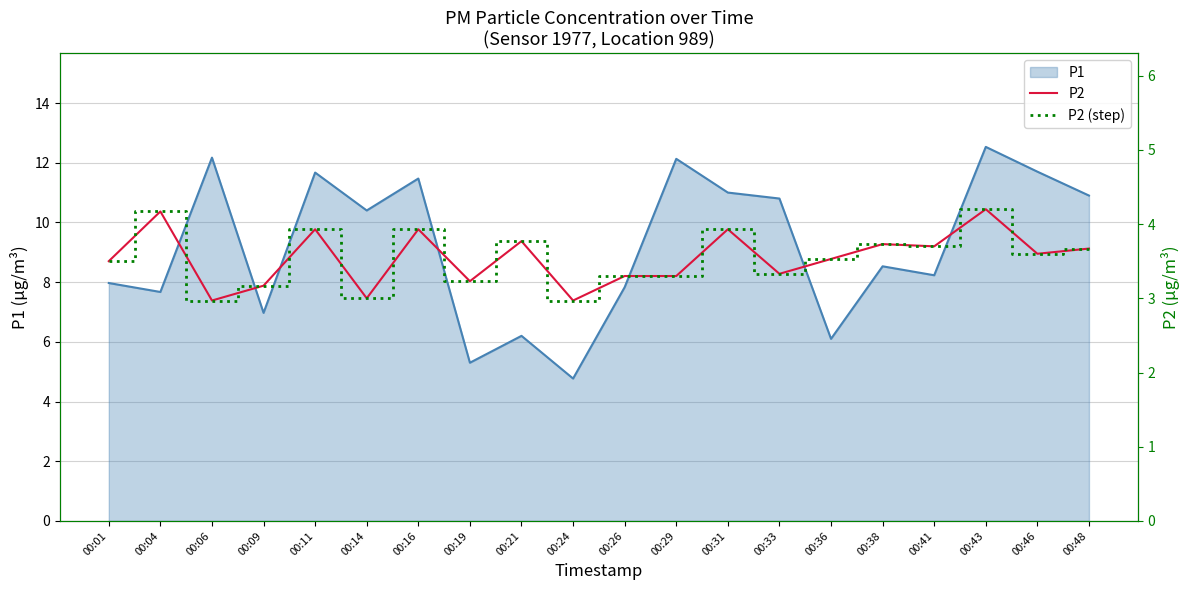

Which category has the highest value across all series?

00:43